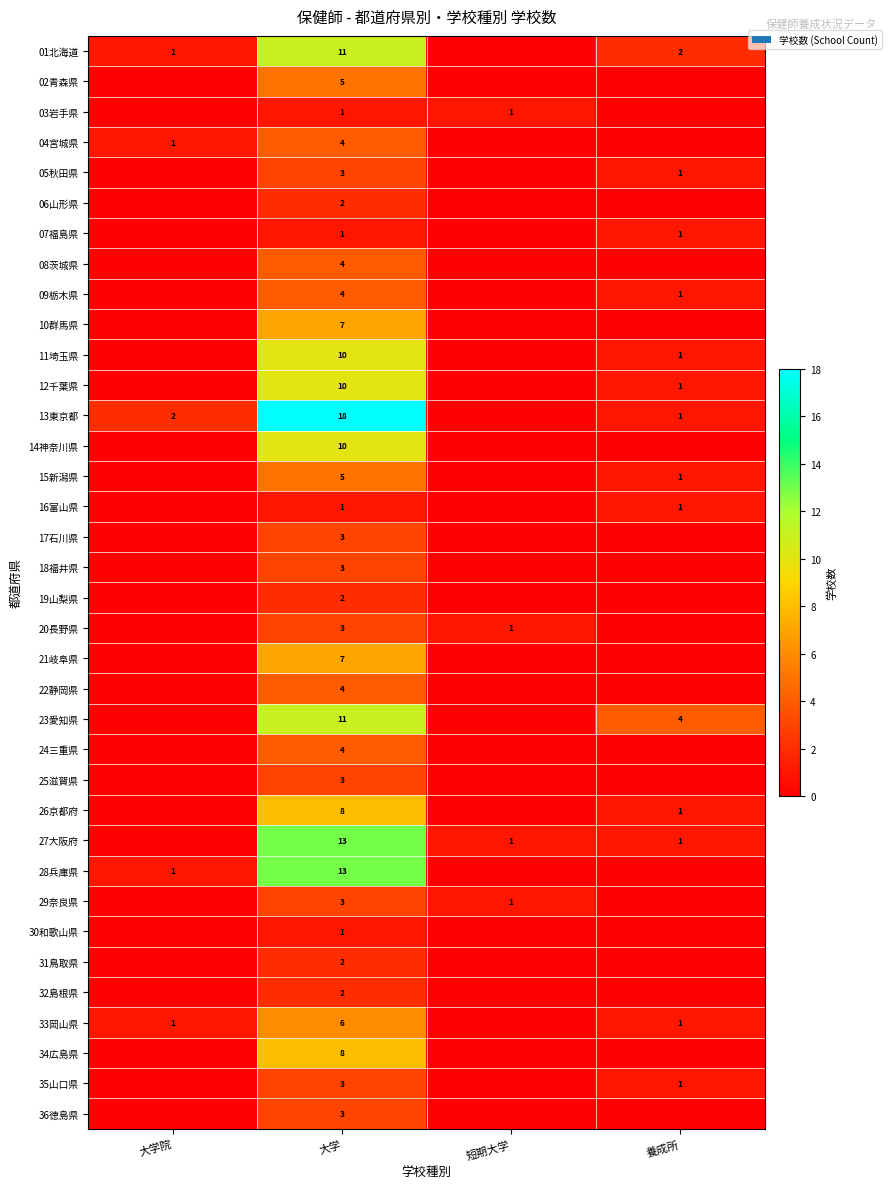

What is the difference between the highest and lowest values at 大学?

17